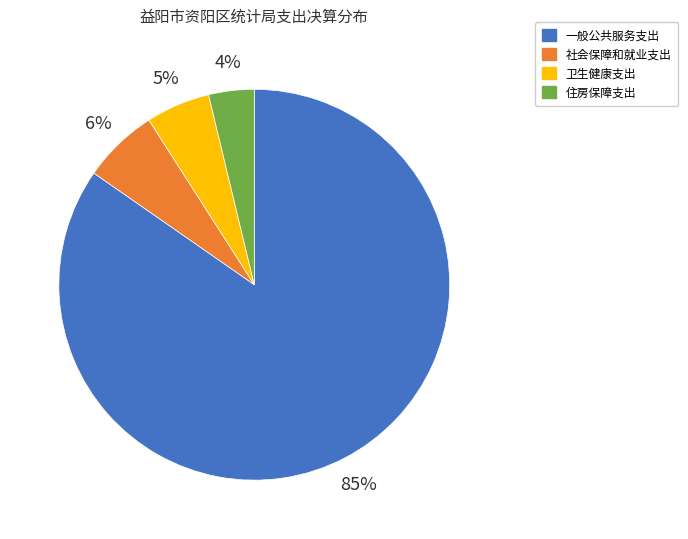

To the nearest percent, what is the average slice percentage?

25%